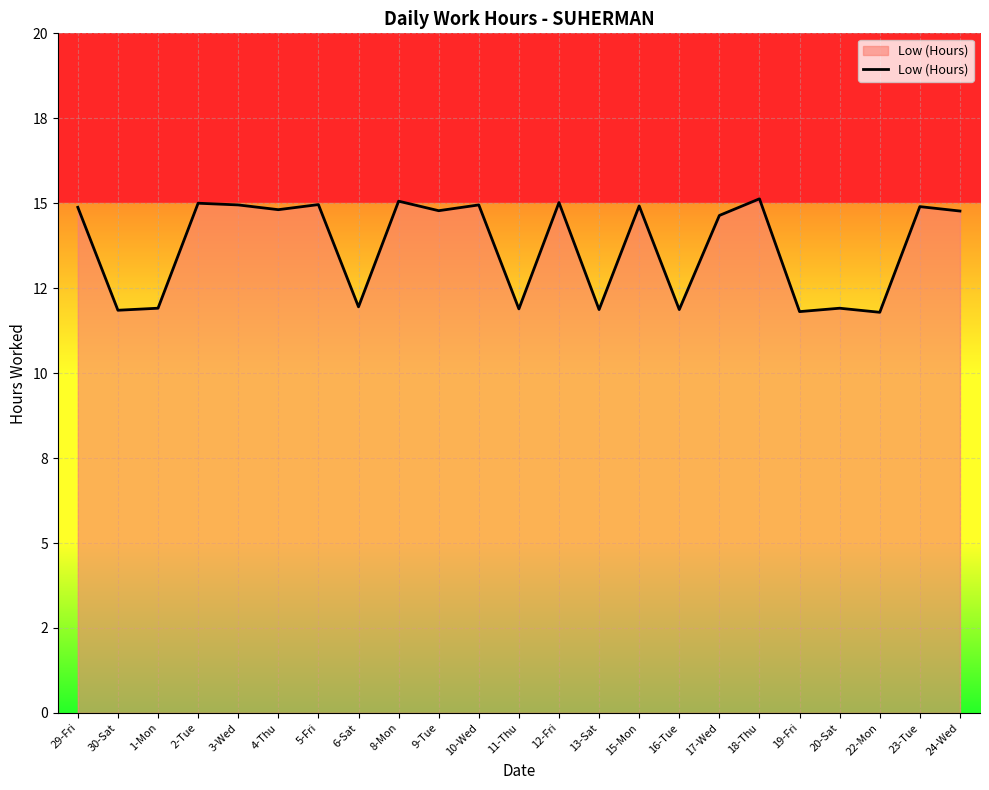

Does the chart display data point markers on the line(s)?

No